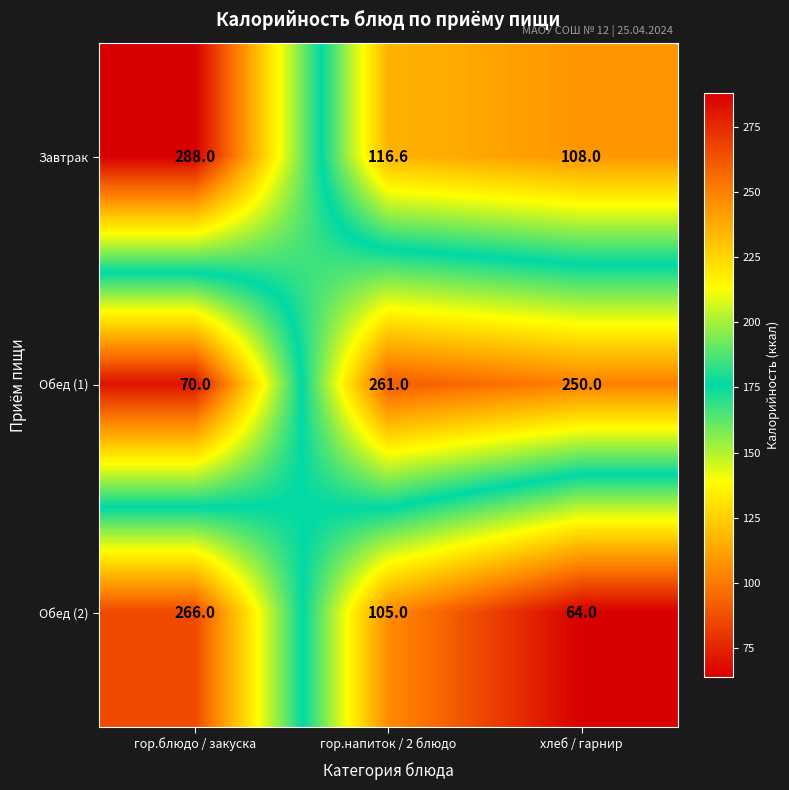

What is the greatest value displayed?

288.0